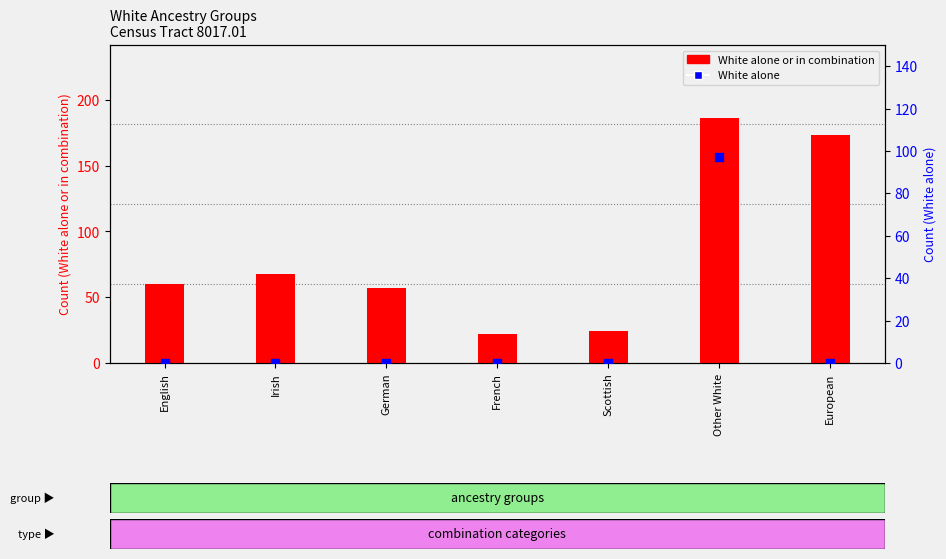

At how many categories does at least one series exceed 184?

1